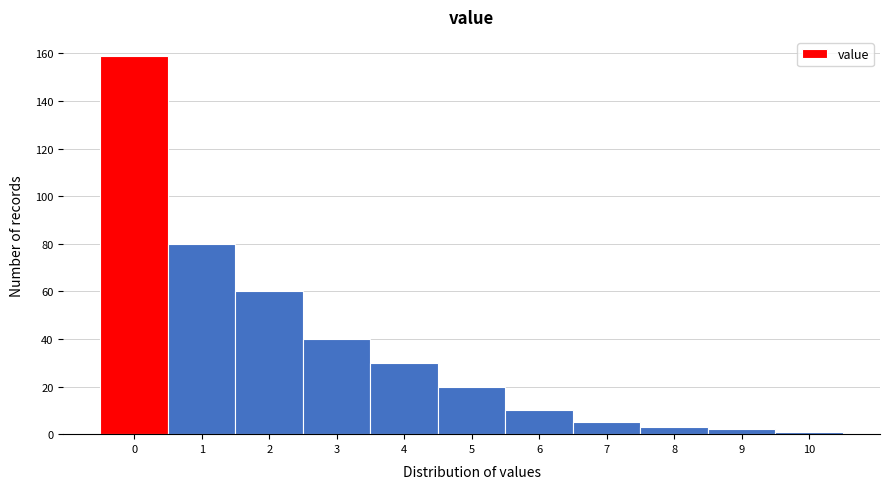

Reading left to right, extract all data points from this chart.

0=159	1=80	2=60	3=40	4=30	5=20	6=10	7=5	8=3	9=2	10=1